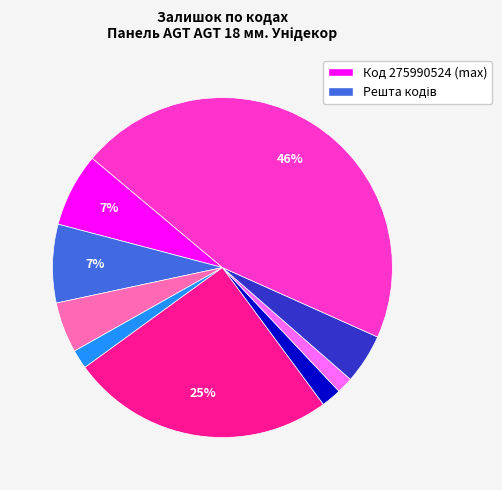

To the nearest percent, what is the difference between the largest and smallest slice percentages?

44%